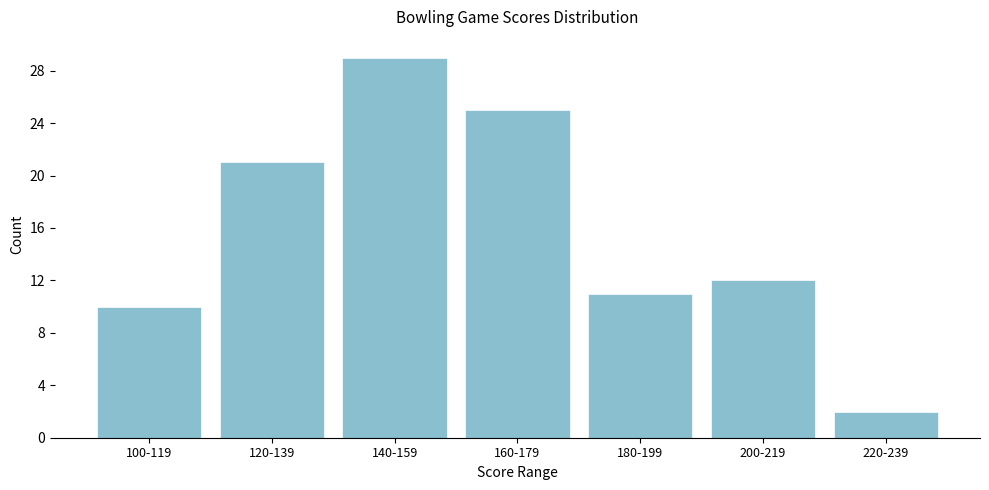

Reading left to right, transcribe all the data shown in this chart.

10	21	29	25	11	12	2